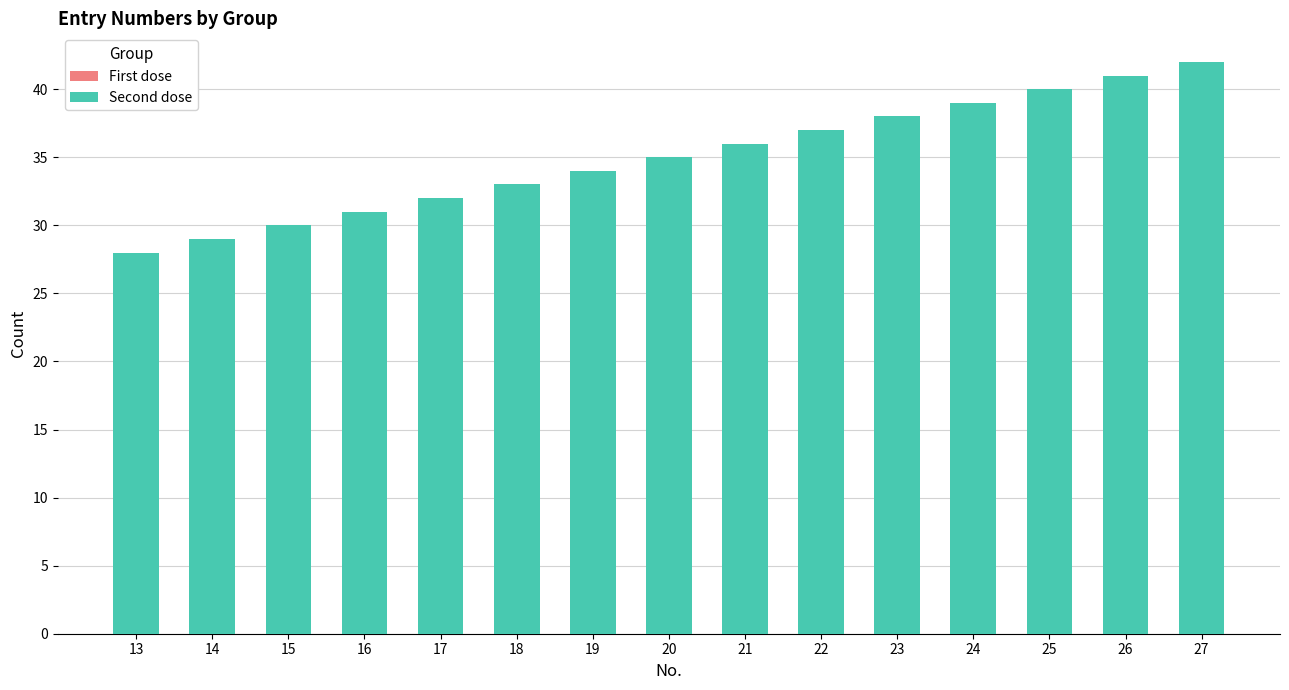

Does the chart contain any negative values?

No